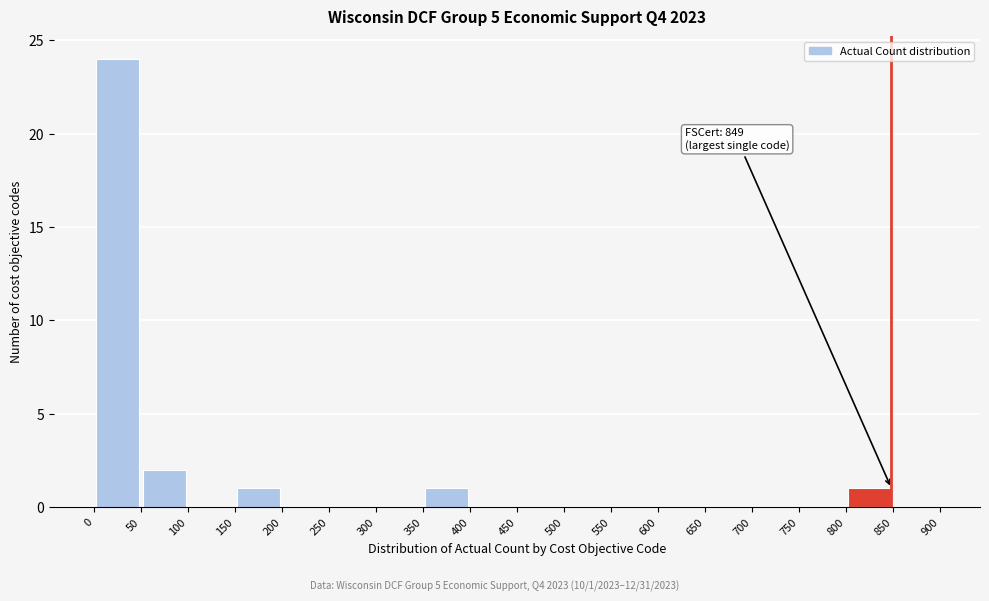

Which range on the x-axis has the tallest bar?

0 to 50